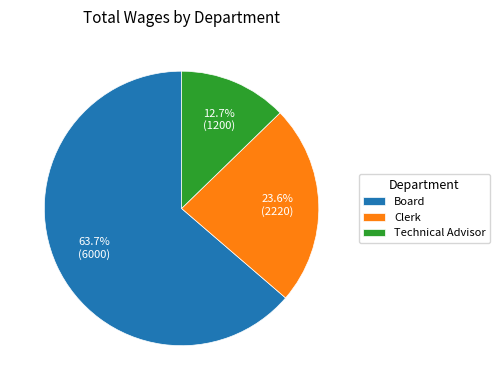

To the nearest percent, what is the difference between the Clerk and Board slice percentages?

40%